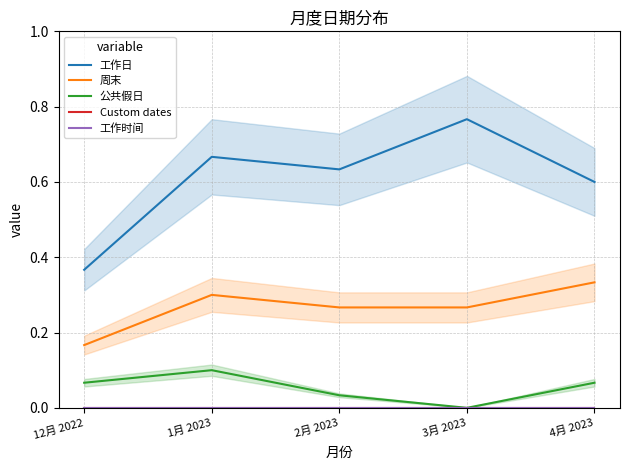

What are all the series names shown in the legend?

工作日, 周末, 公共假日, Custom dates, 工作时间